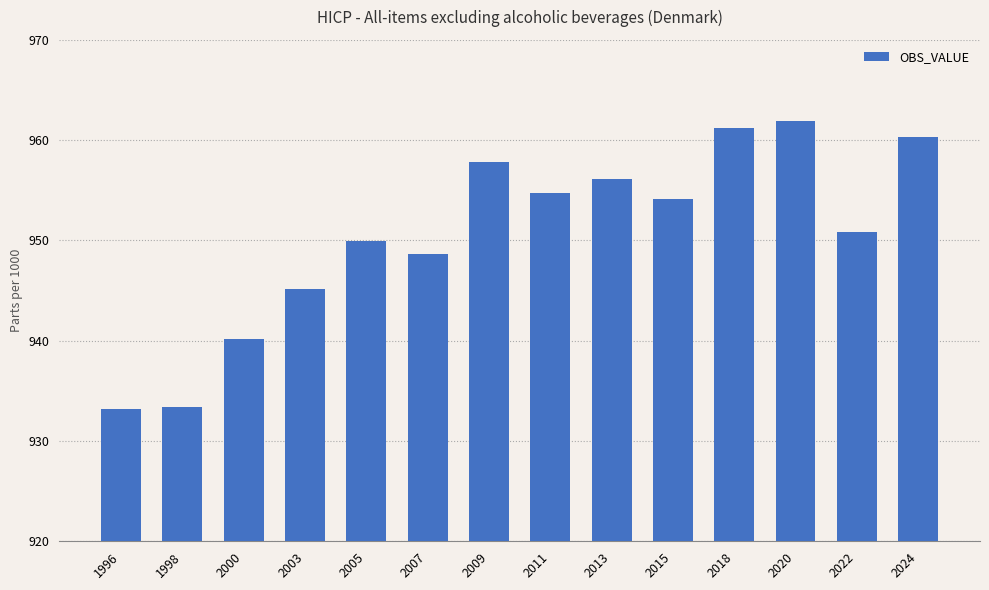

What is the change in value from 2013 to 2015?

-2.0